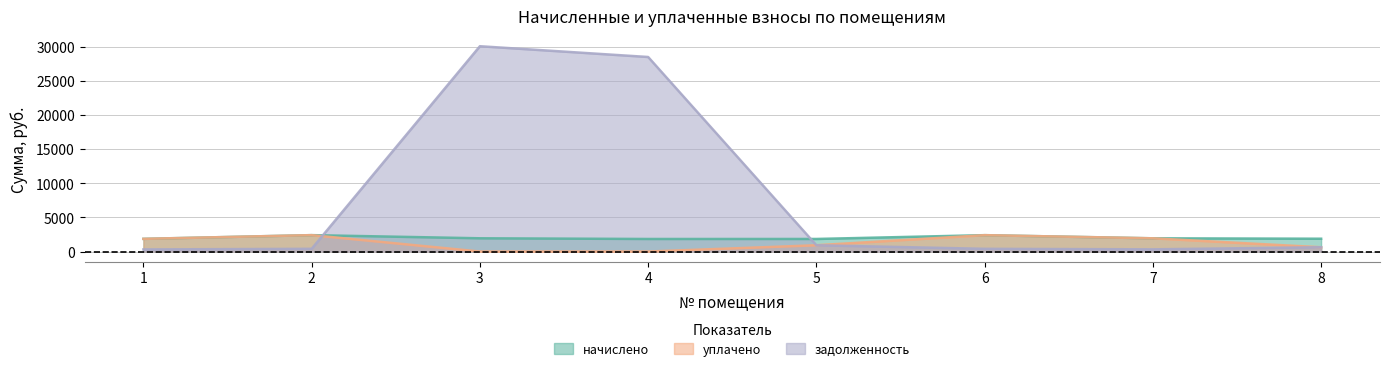

What is the difference between the начислено values at 4 and 8?

38.2